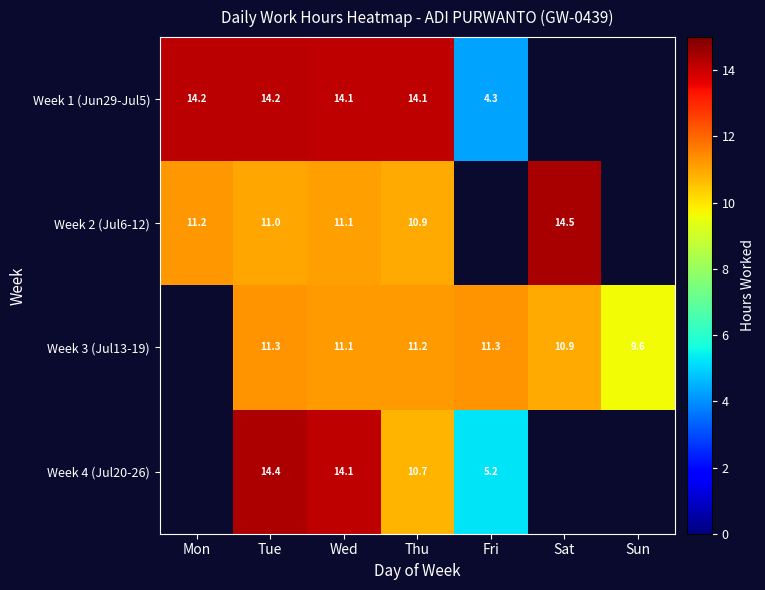

Is the value of Week 3 (Jul13-19) at Thu greater than the value of Week 2 (Jul6-12) at Sat?

No